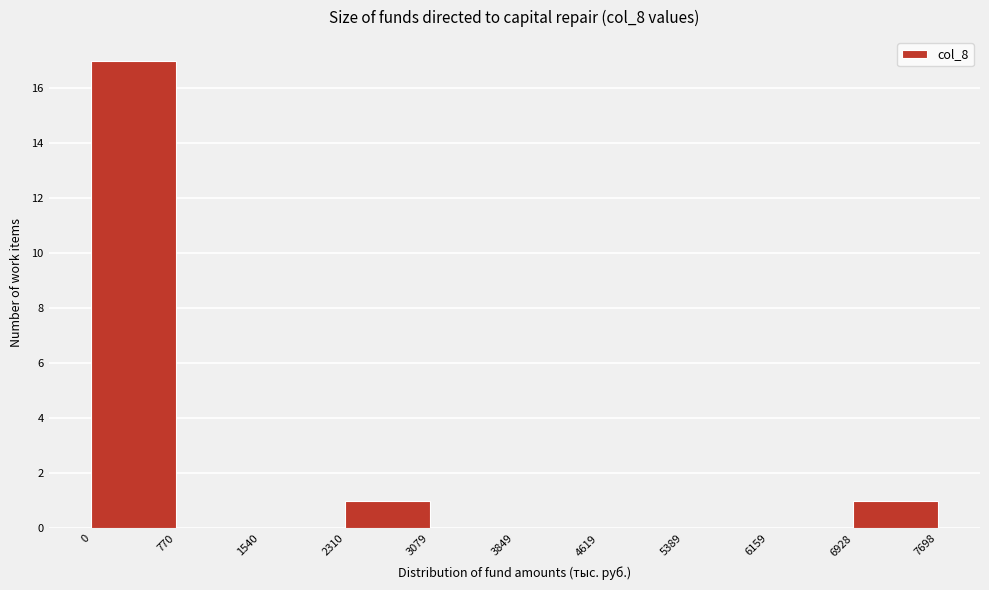

Reading left to right, transcribe this chart: for each bar, give the range it covers on the x-axis and its height. The values are not printed on the chart, so give them approximately, as read against the axis.

0 to 770: 17
770 to 1540: 0
1540 to 2310: 0
2310 to 3079: 1
3079 to 3849: 0
3849 to 4619: 0
4619 to 5389: 0
5389 to 6159: 0
6159 to 6928: 0
6928 to 7698: 1